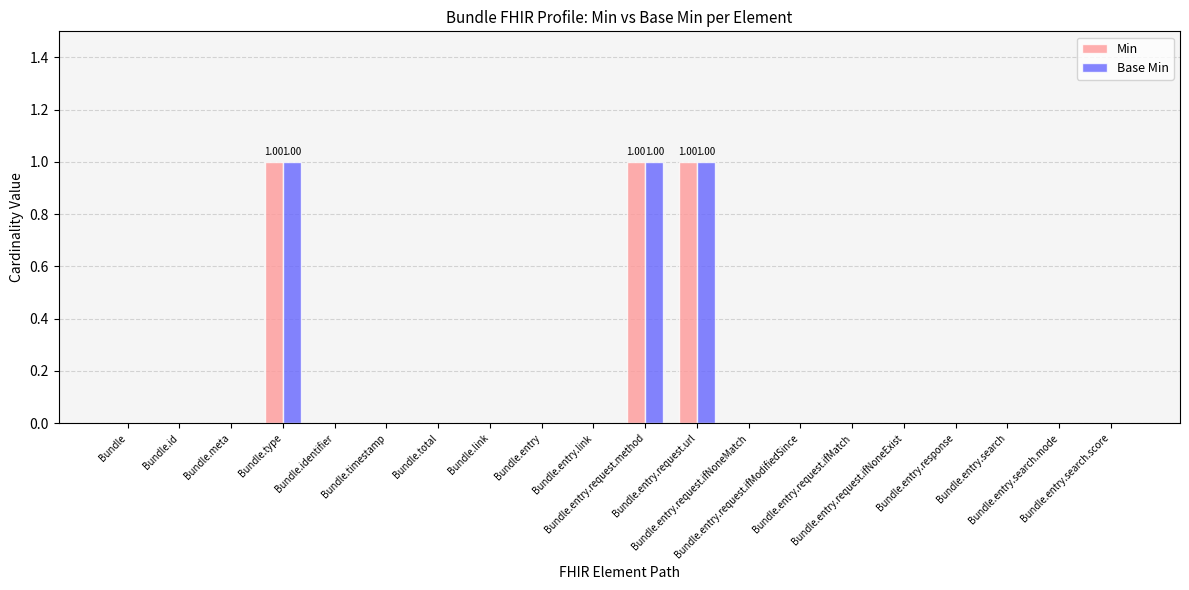

What is the sum of all Min values?

3